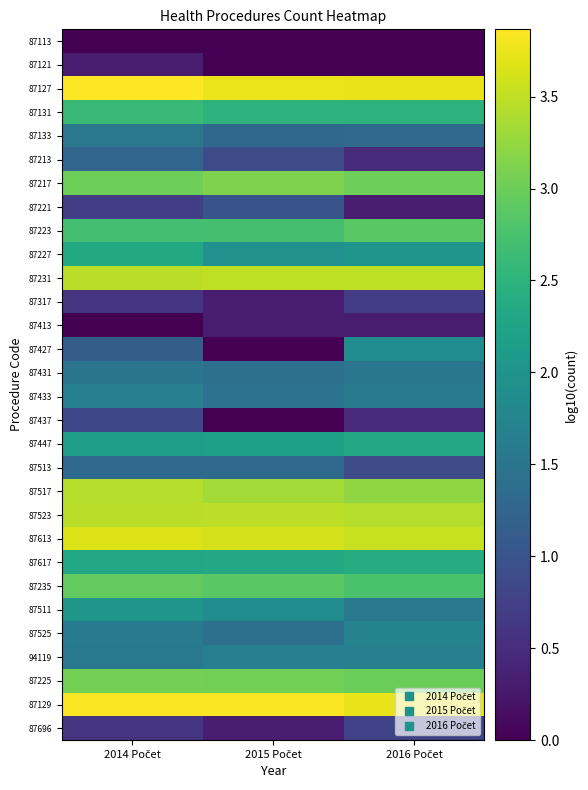

How many distinct data groups are displayed?

30